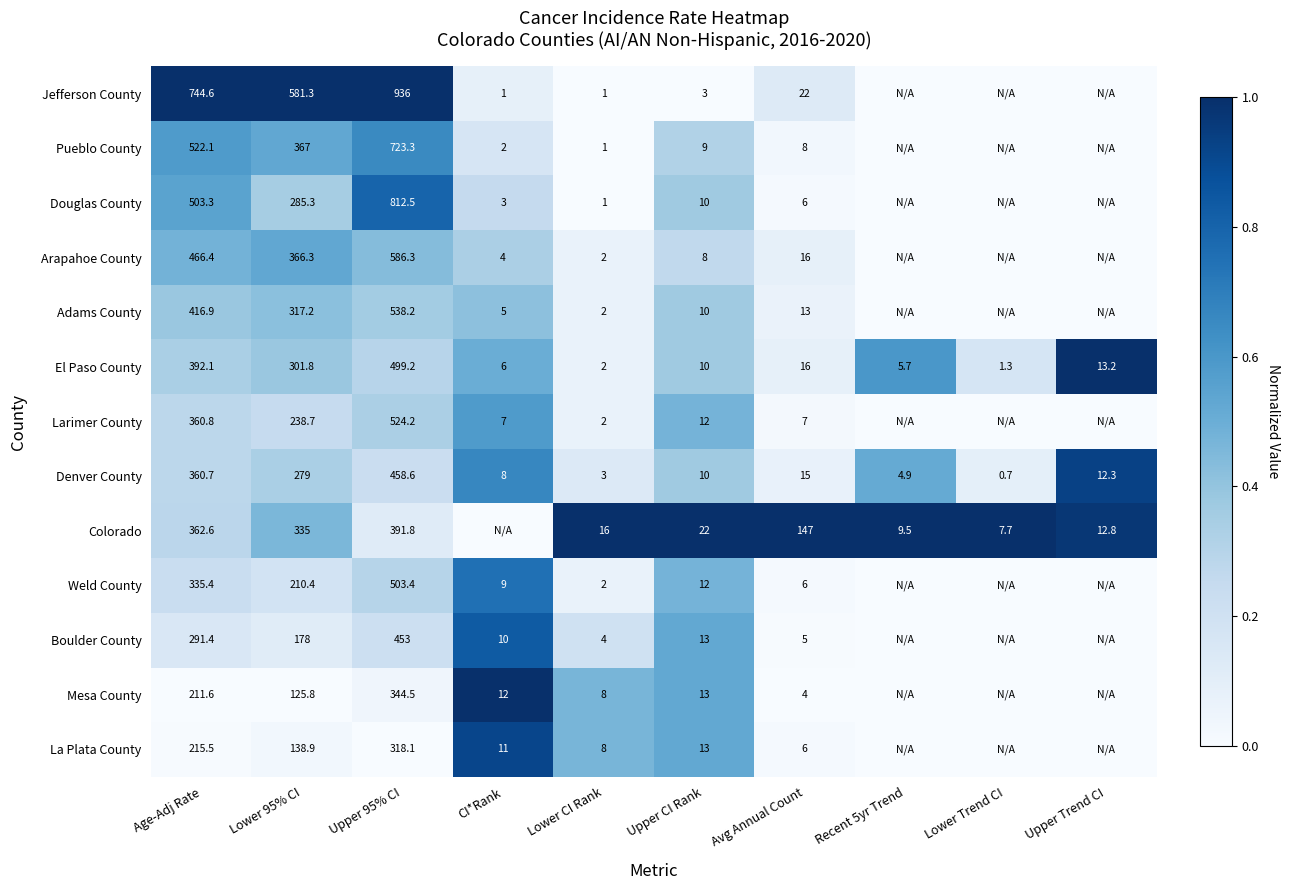

Is the value of Douglas County at Upper 95% CI greater than the value of La Plata County at Upper CI Rank?

Yes